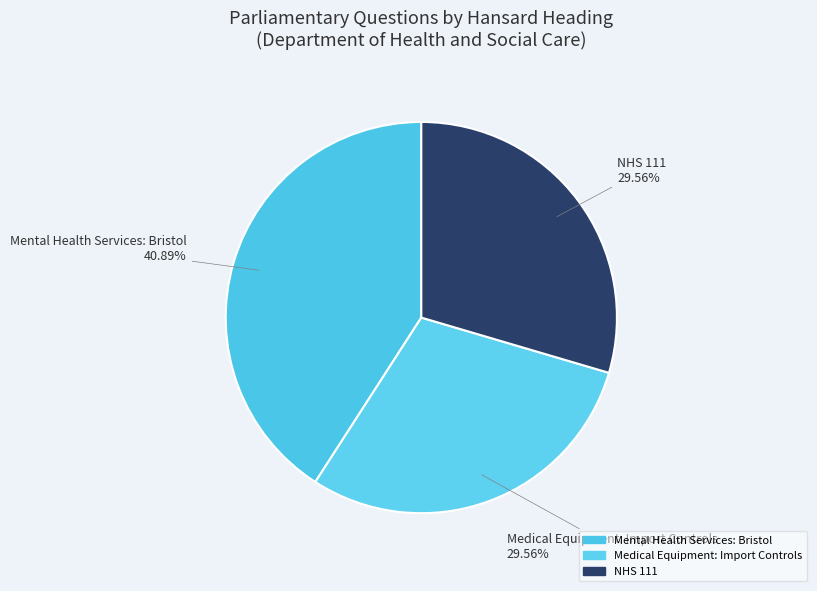

Approximately how many times larger is the value at Medical Equipment: Import Controls compared to NHS 111?

1.0